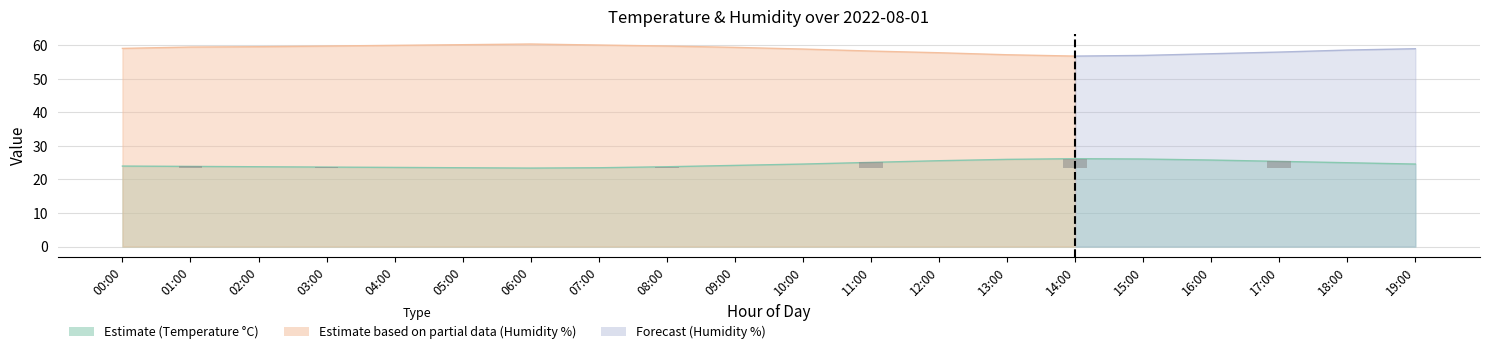

Is it true that the value at 01:00 is 0.8?

False